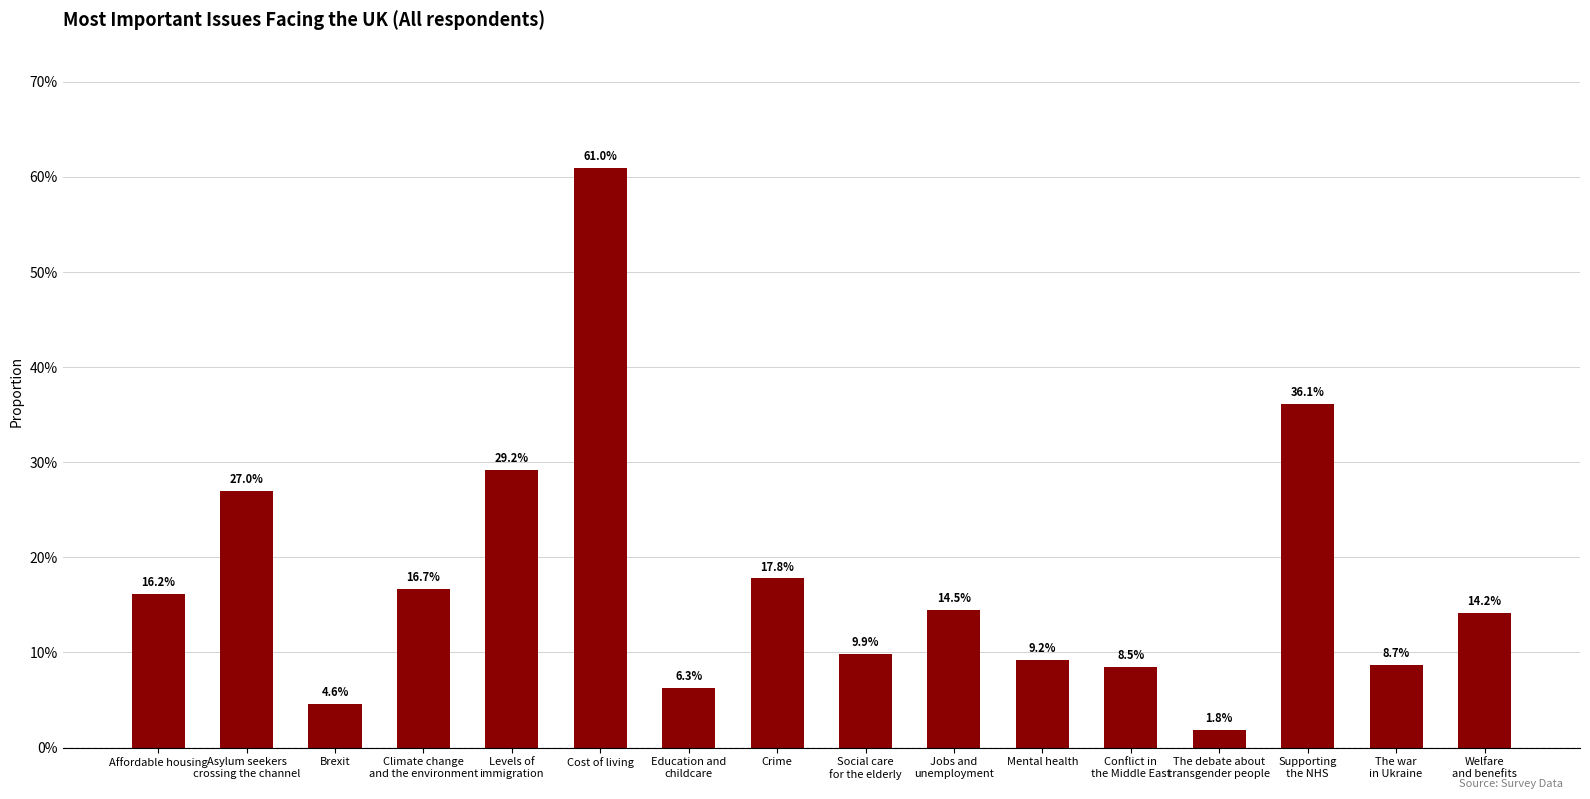

What value does the data have at Mental health?

0.1